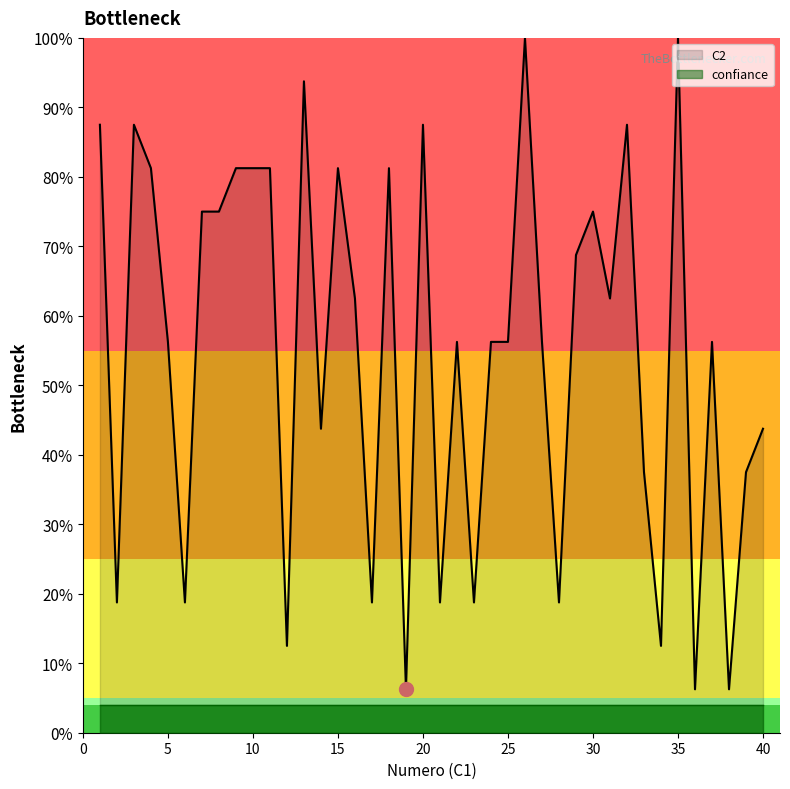

What are all the series names shown in the legend?

C2, confiance